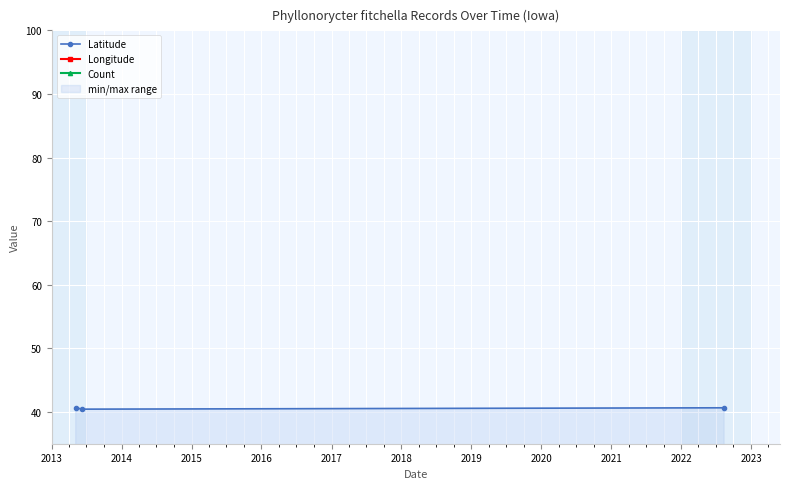

What is the sum of all Longitude values?

-274.9